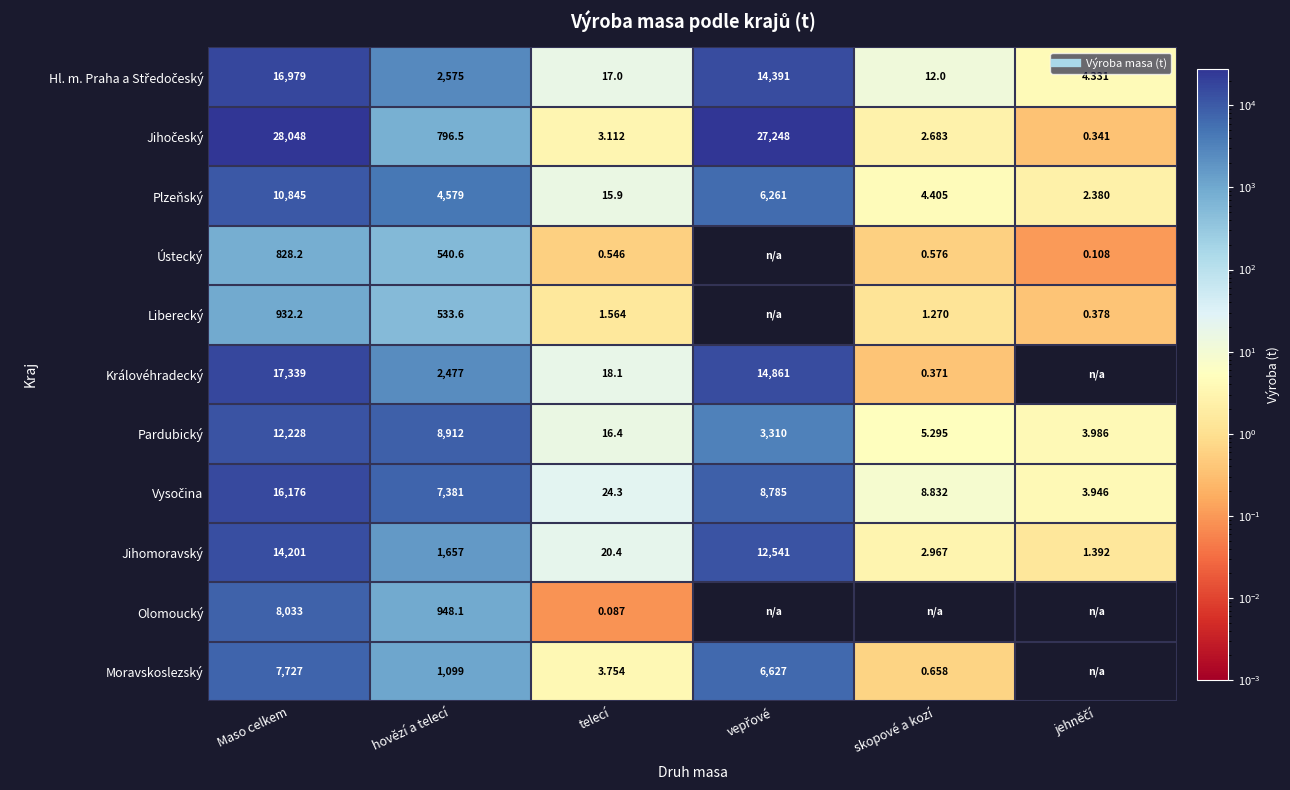

What is the sum of all Liberecký values?

1469.0